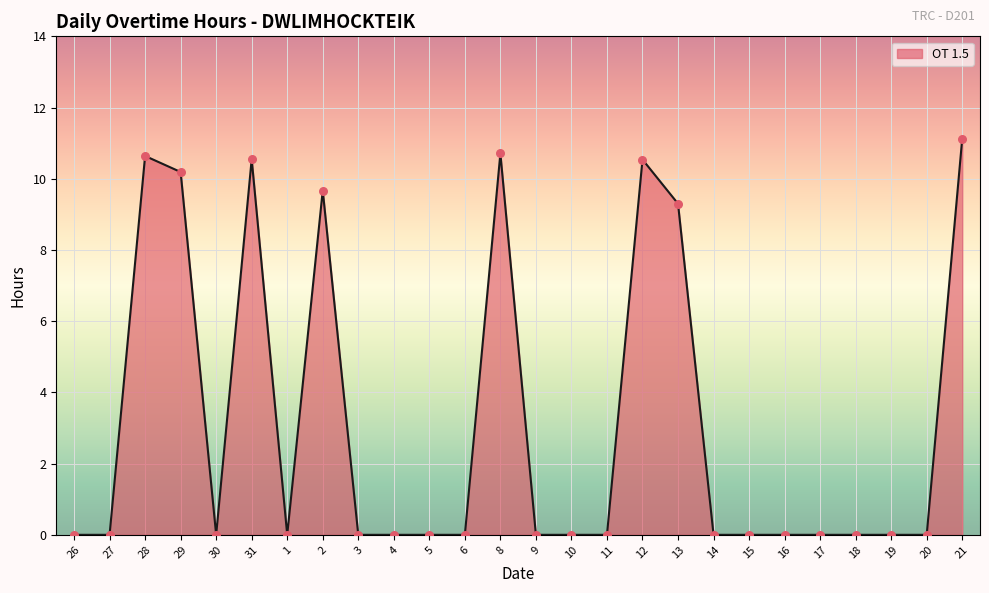

Approximately how many times larger is the value at 13 compared to 8?

0.9